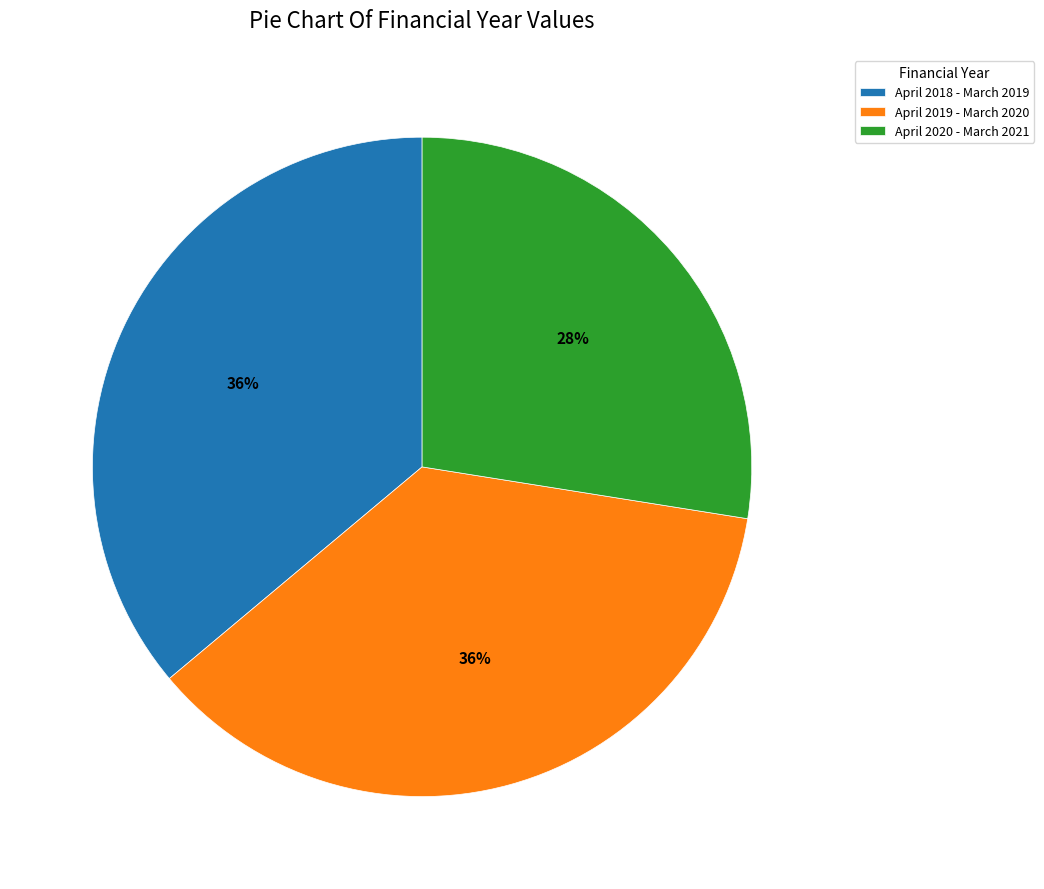

Which slice is the smallest?

April 2020 - March 2021